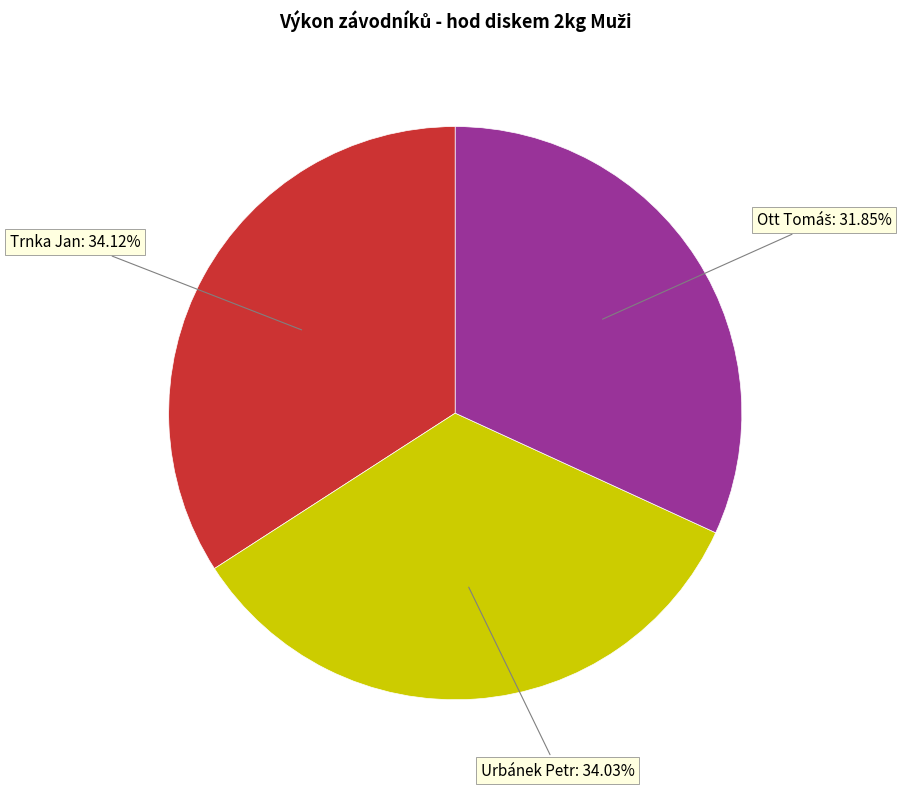

Does any single category account for the majority?

No